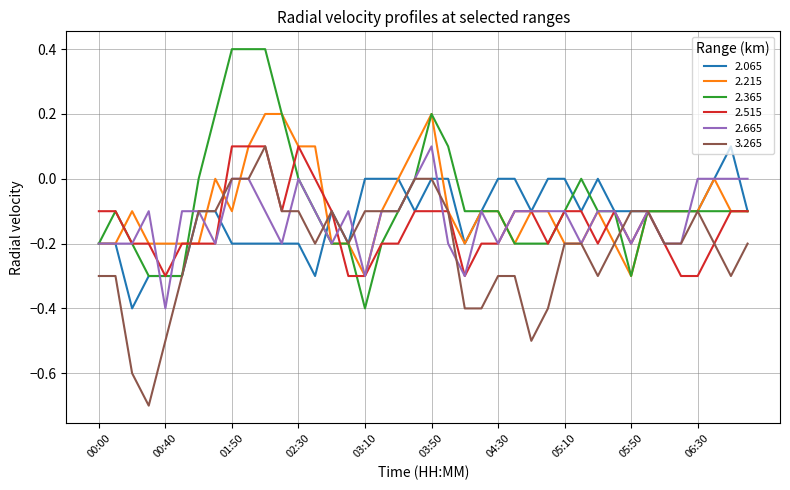

What is the minimum value shown in the chart?

-0.7